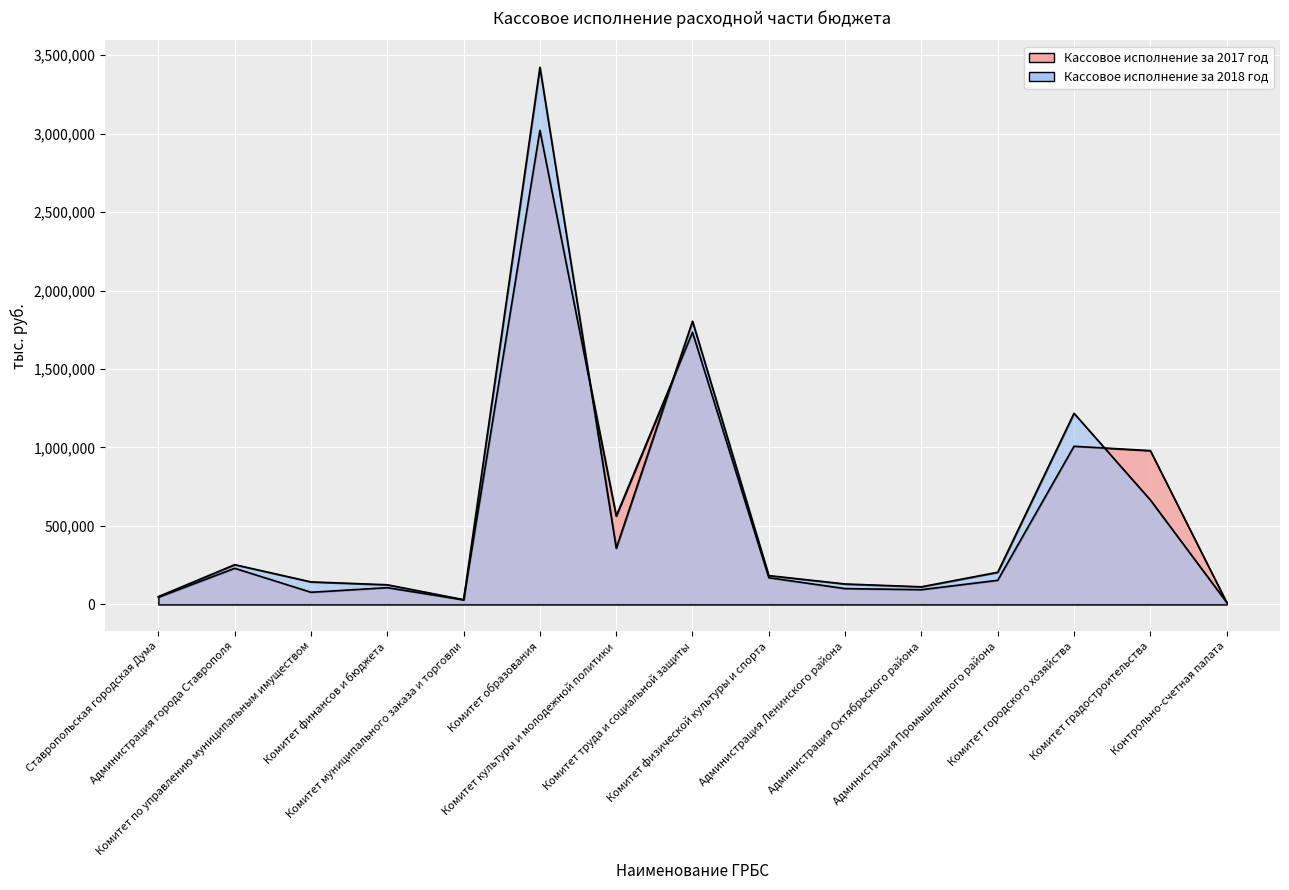

List the labels in order of Кассовое исполнение за 2017 год value, smallest first.

Контрольно-счетная палата, Комитет муниципального заказа и торговли, Ставропольская городская Дума, Комитет по управлению муниципальным имуществом, Администрация Октябрьского района, Администрация Ленинского района, Комитет финансов и бюджета, Администрация Промышленного района, Комитет физической культуры и спорта, Администрация города Ставрополя, Комитет культуры и молодежной политики, Комитет градостроительства, Комитет городского хозяйства, Комитет труда и социальной защиты, Комитет образования